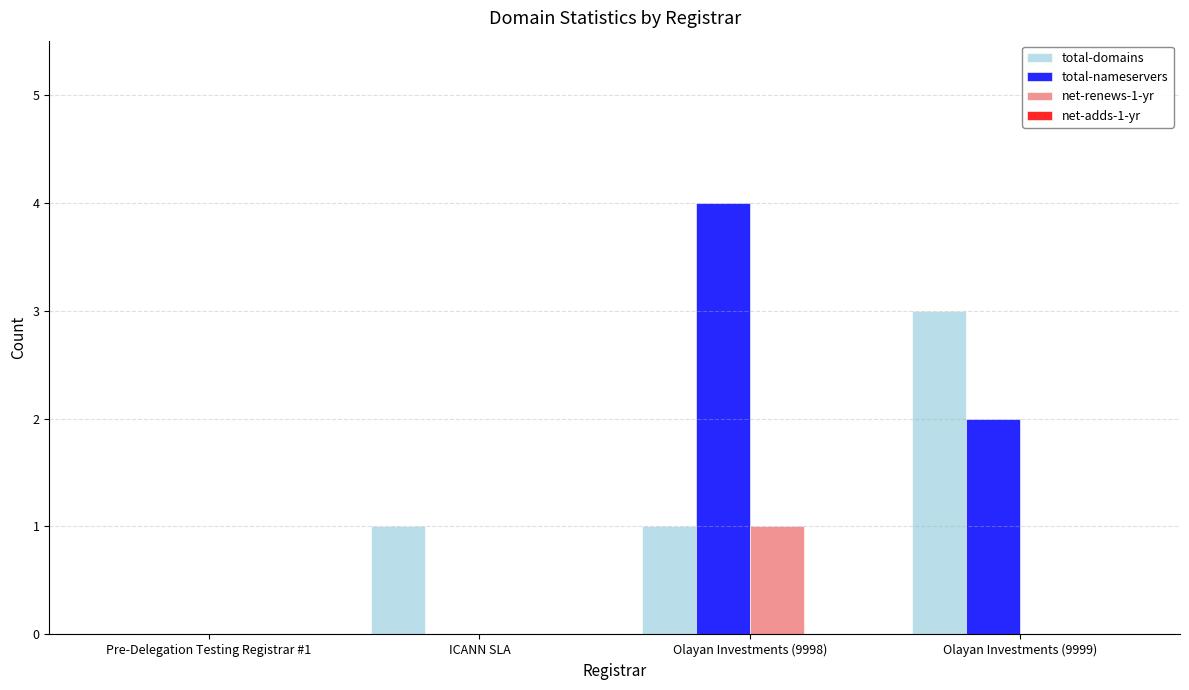

Which series has the largest total across all categories?

total-nameservers